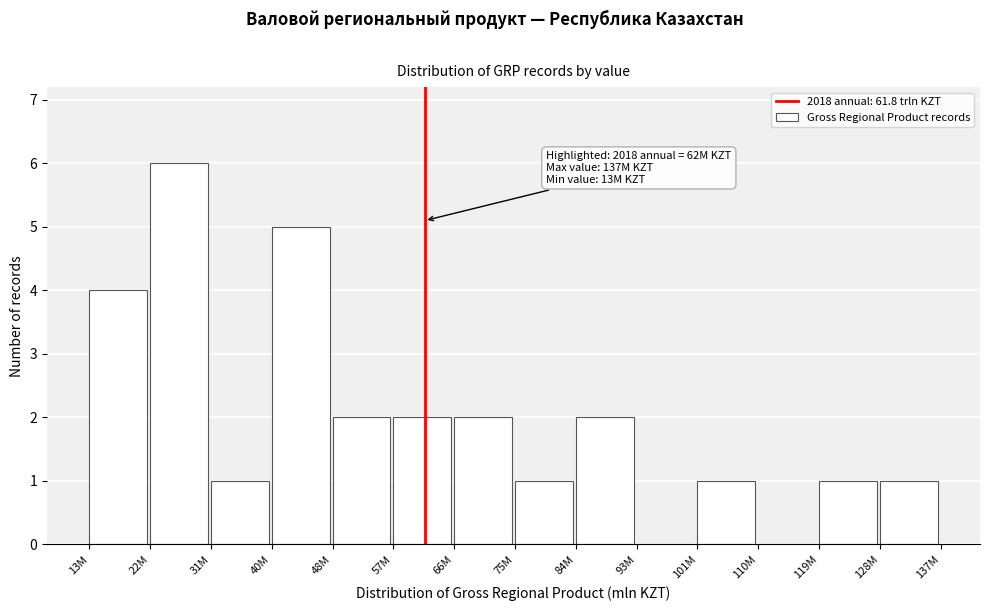

Reading left to right, extract all data points from this chart.

13M=4	22M=6	31M=1	40M=5	48M=2	57M=2	66M=2	75M=1	84M=2	93M=0	101M=1	110M=0	119M=1	128M=1